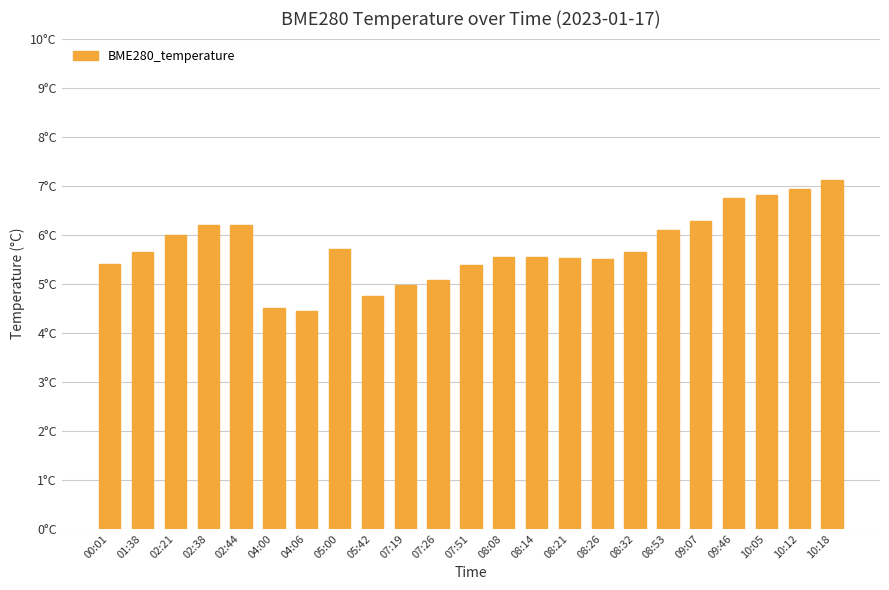

What position from the right is 00:01?

23